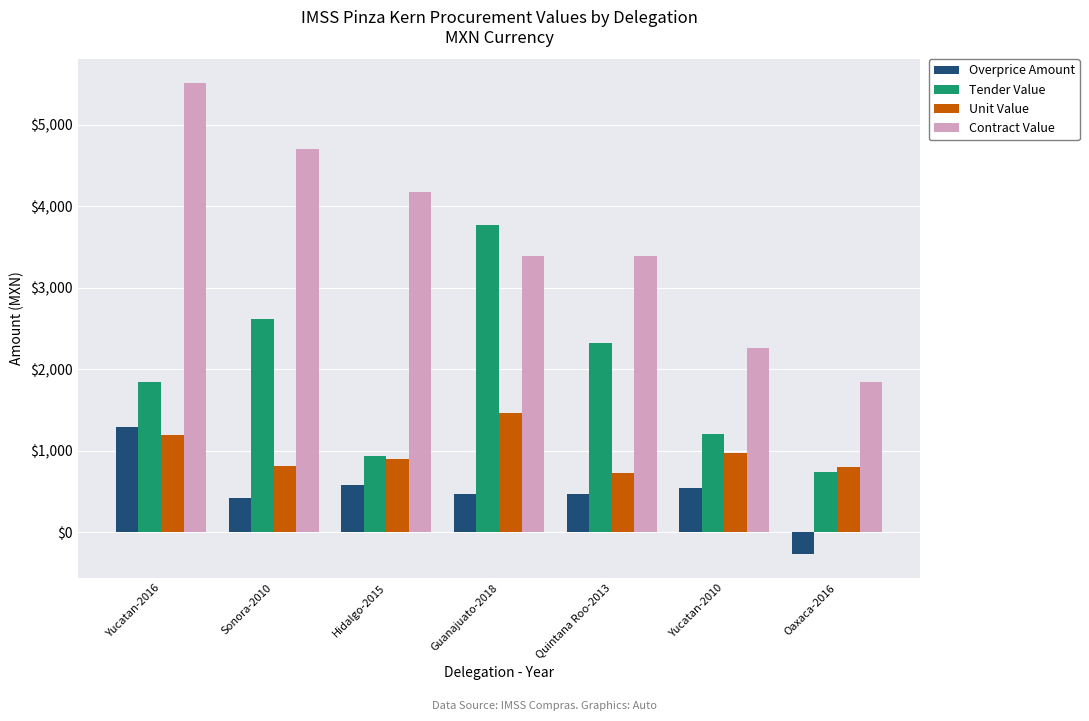

What is the minimum value for Contract Value?

1837.4